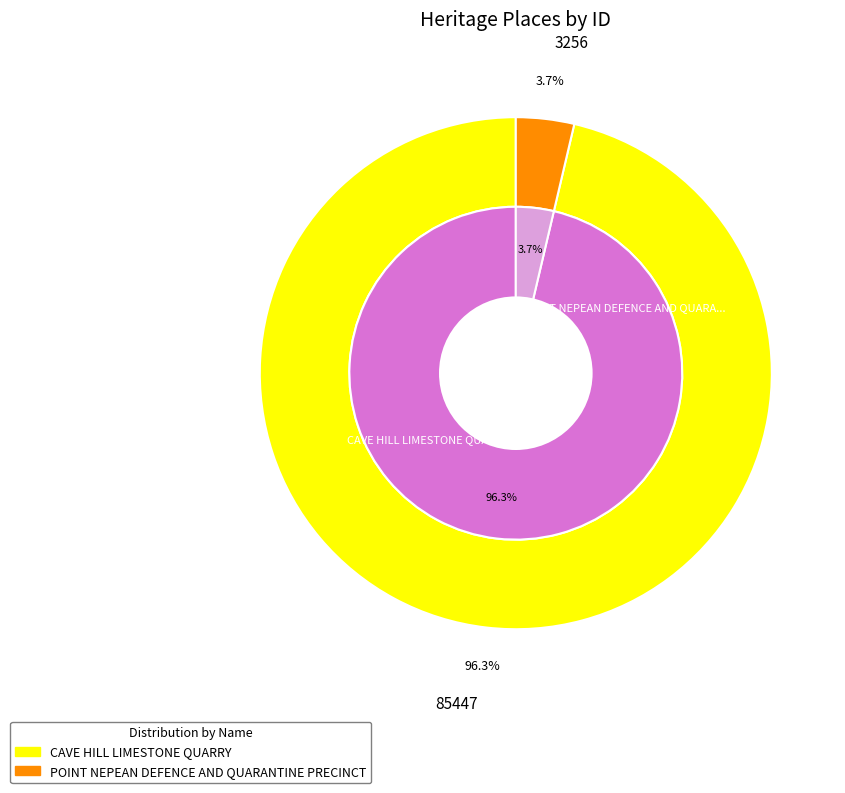

Is it true that CAVE HILL LIMESTONE QUARRY is 96% of the pie?

True